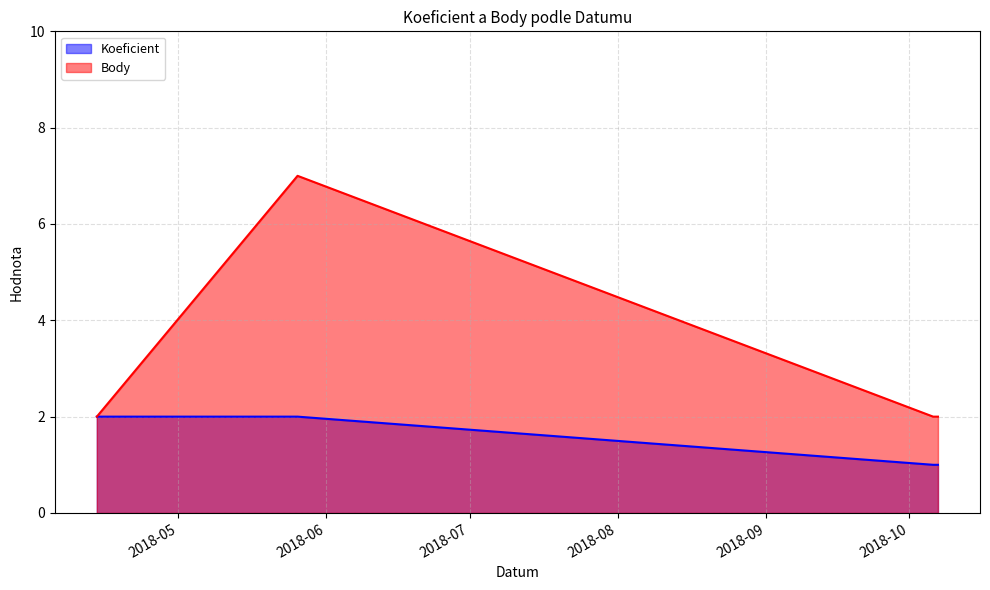

Is the value of Body at 2018-04-14 greater than the value of Koeficient at 2018-04-14?

No